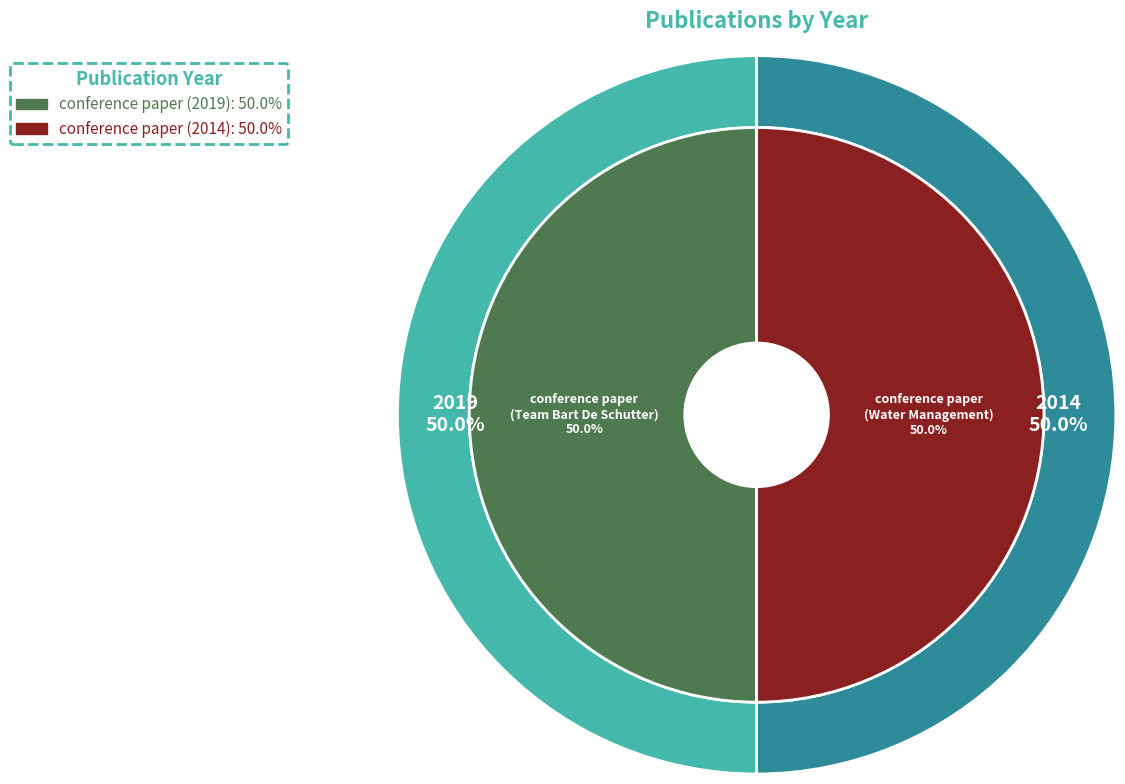

Is it true that conference paper (2014) is 50% of the pie?

True